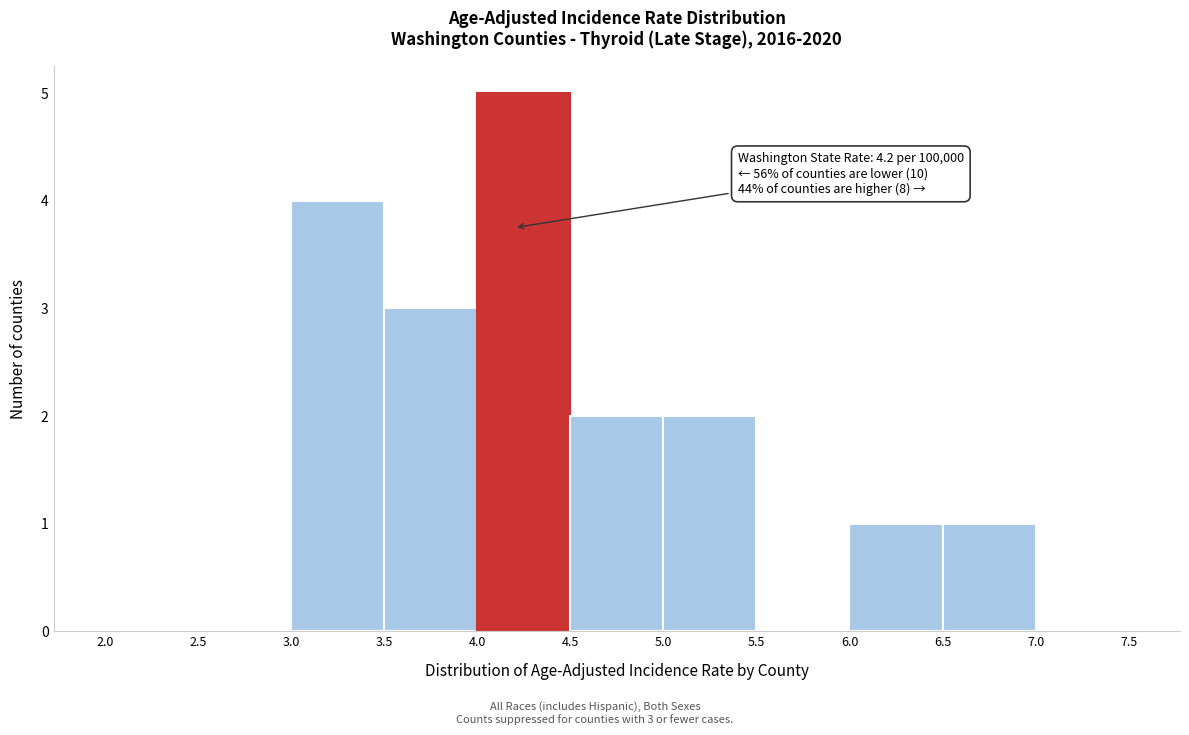

Which range on the x-axis has the tallest bar?

4.0 to 4.5